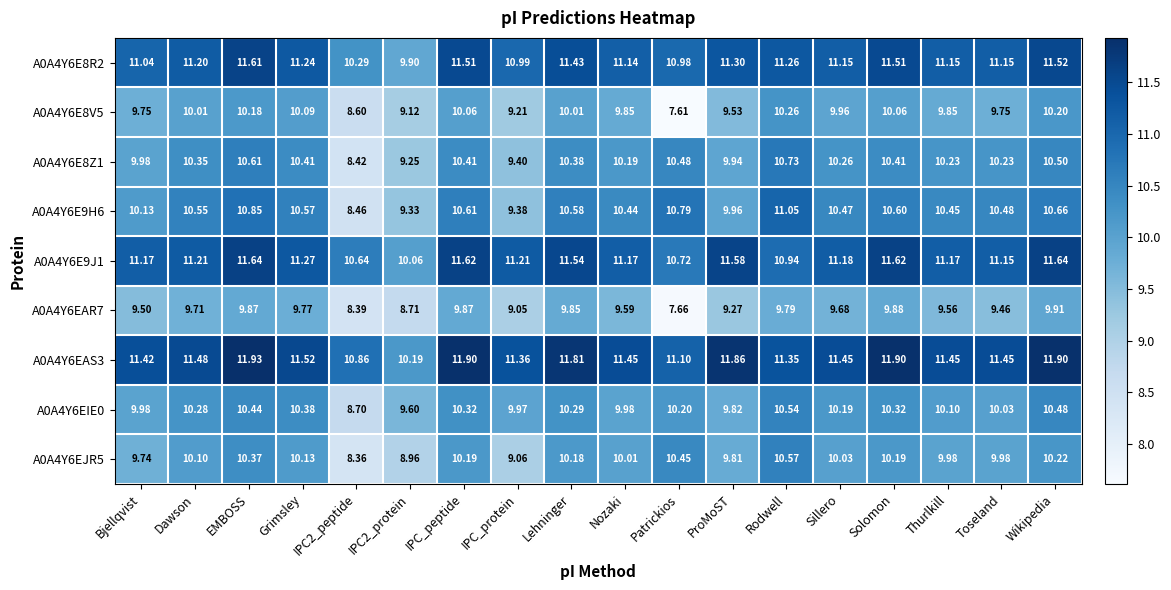

How many distinct data groups are displayed?

9